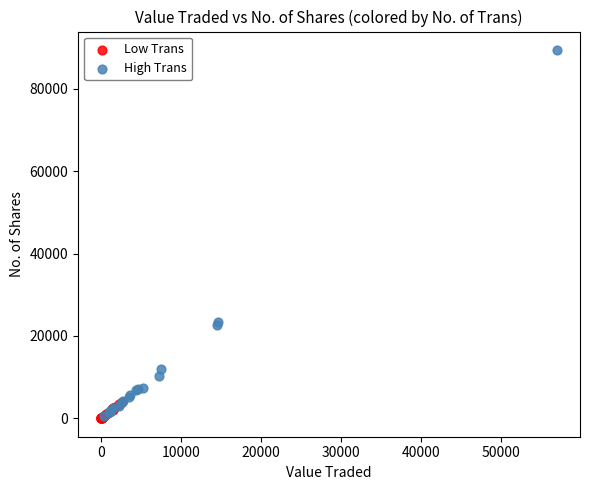

Which series reaches the maximum Y coordinate?

High Trans